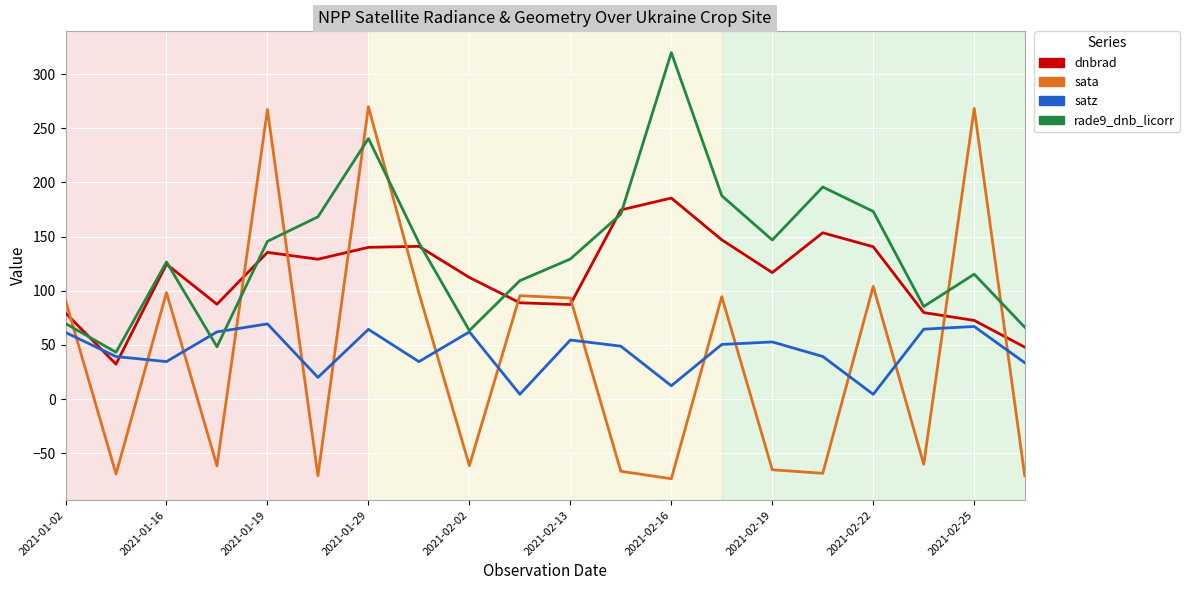

Which series has the largest range (max minus min)?

sata